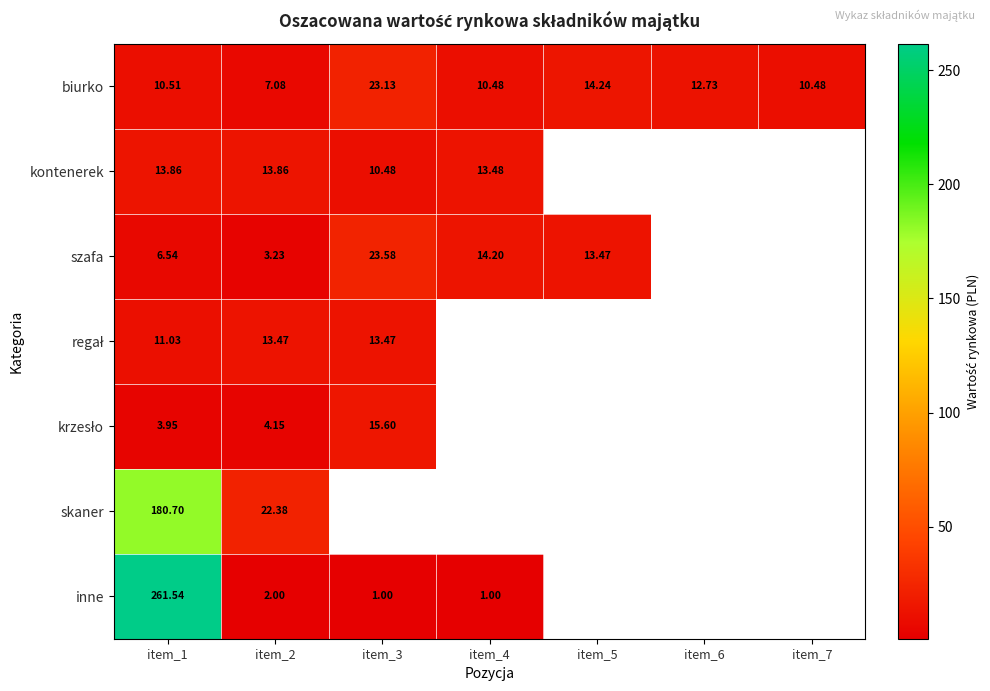

Read the inne value at item_4.

1.0